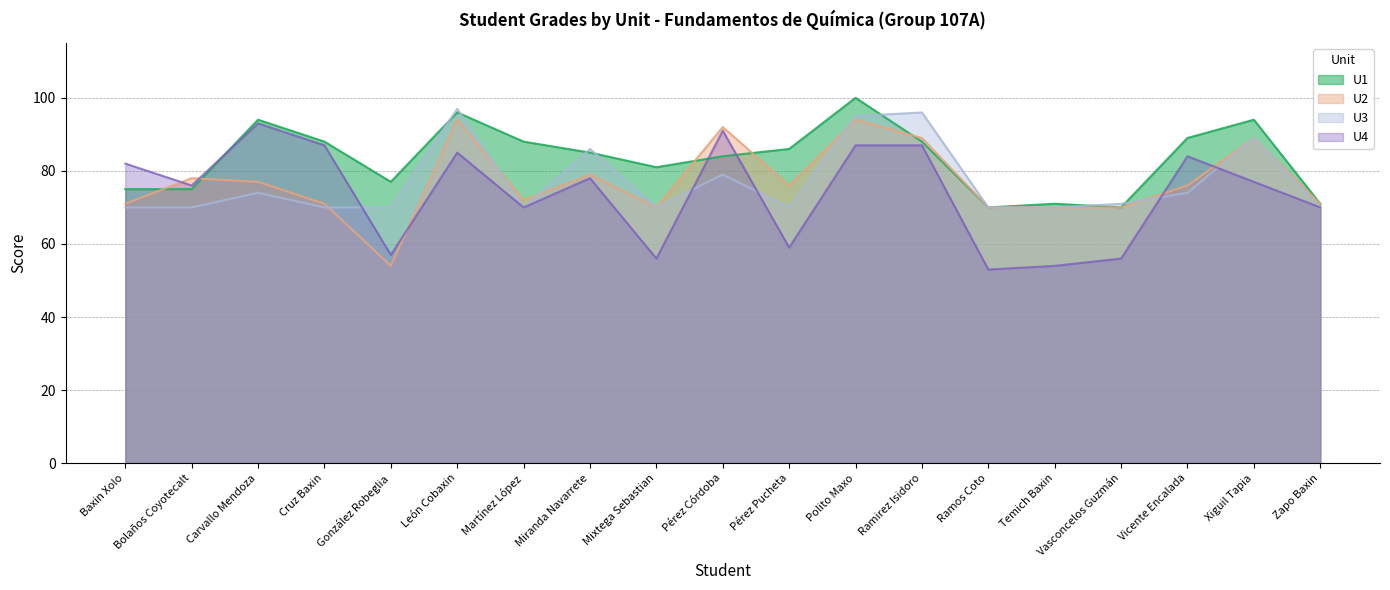

What position from the right is Bolaños Coyotecalt?

18